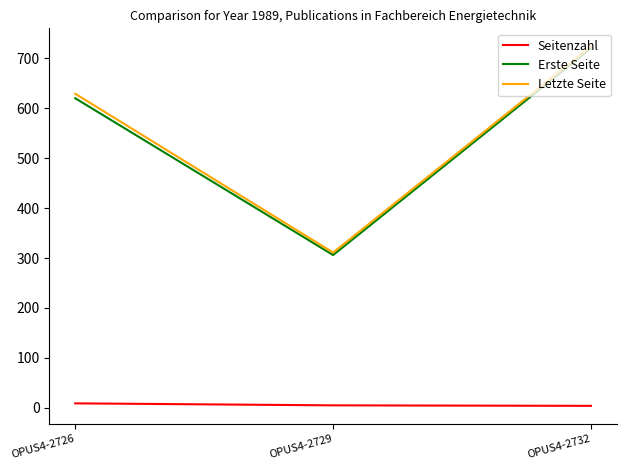

Does the chart have visible grid lines?

No